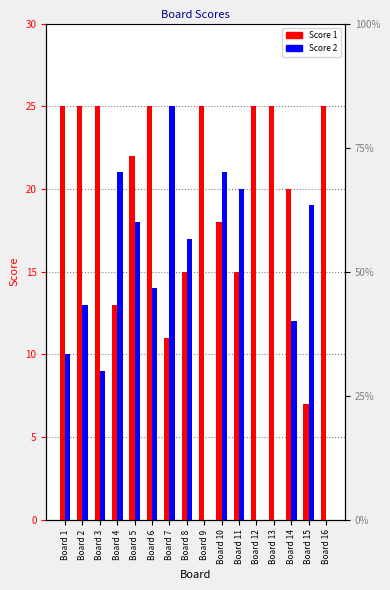

What is the value of the Score 2 bar at the 15th from the left?

19